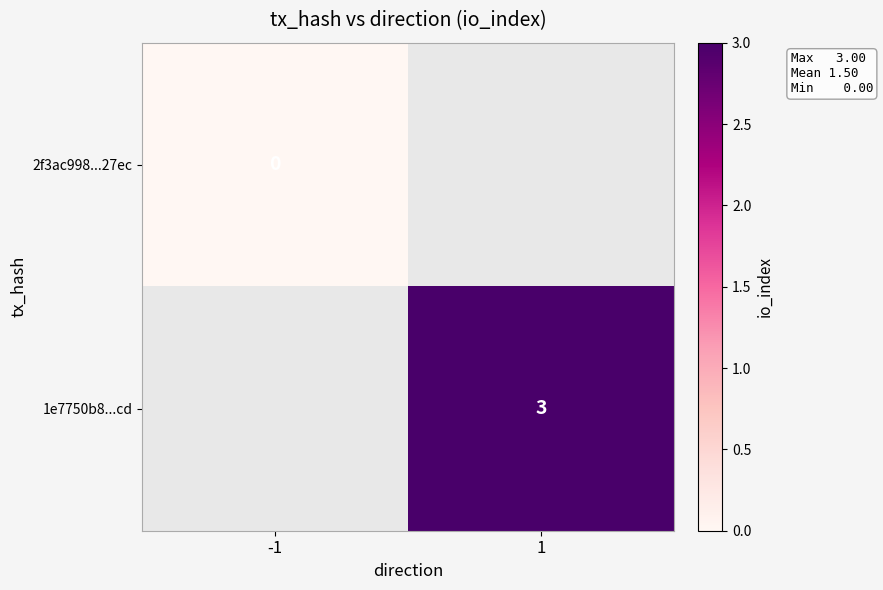

Between -1 and 1, which is larger?

1